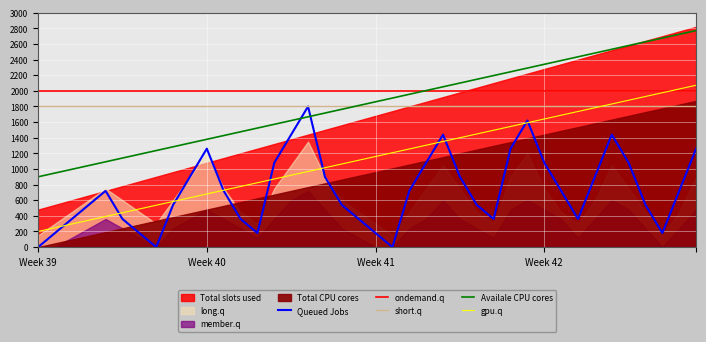

True or false: short.q and Queued Jobs cross at least once.

False